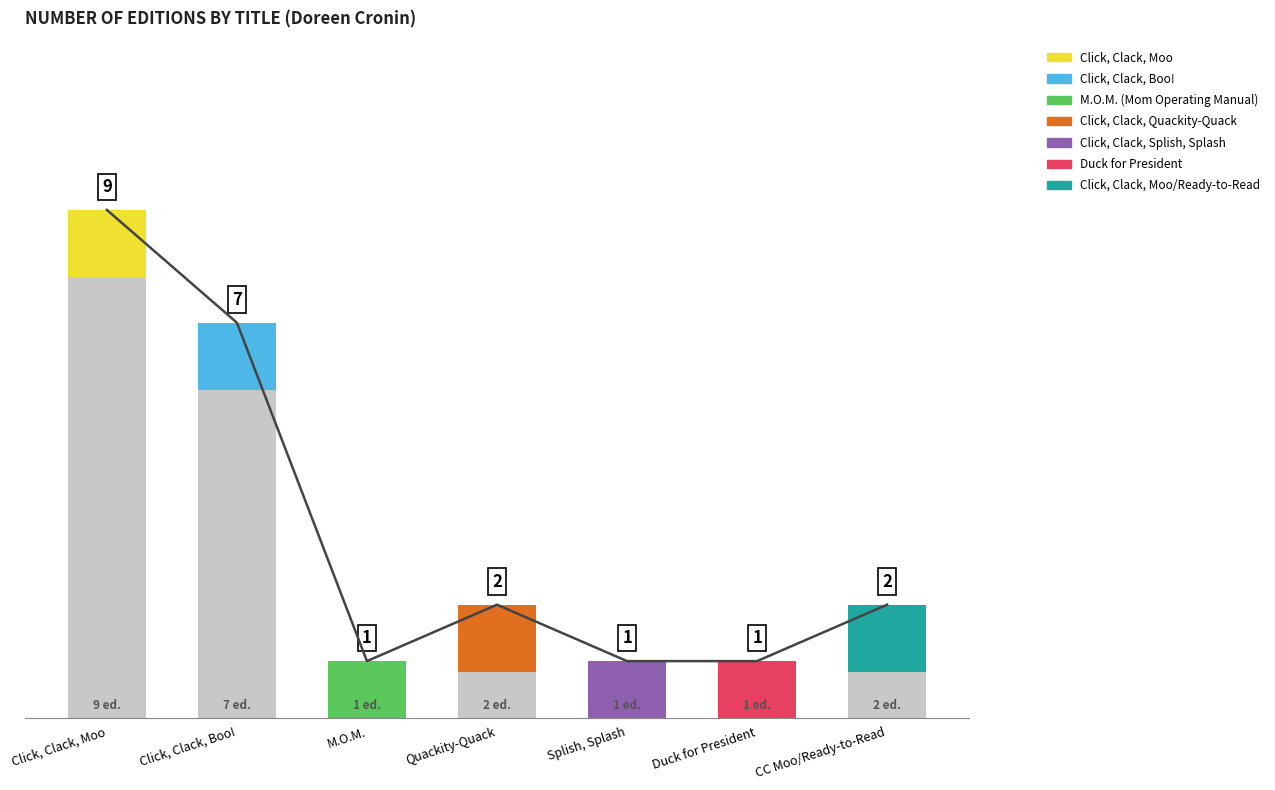

Rank the categories by value from lowest to highest.

M.O.M., Splish, Splash, Duck for President, Quackity-Quack, CC Moo/Ready-to-Read, Click, Clack, Boo!, Click, Clack, Moo